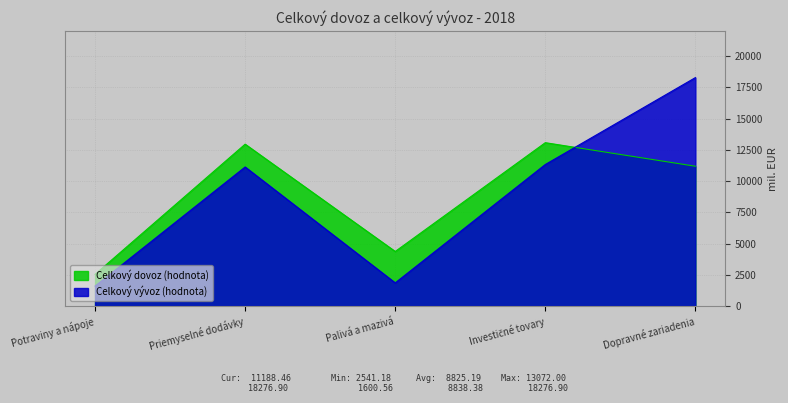

Where is Celkový dovoz (hodnota) nearest to the value 7806?

Dopravné zariadenia